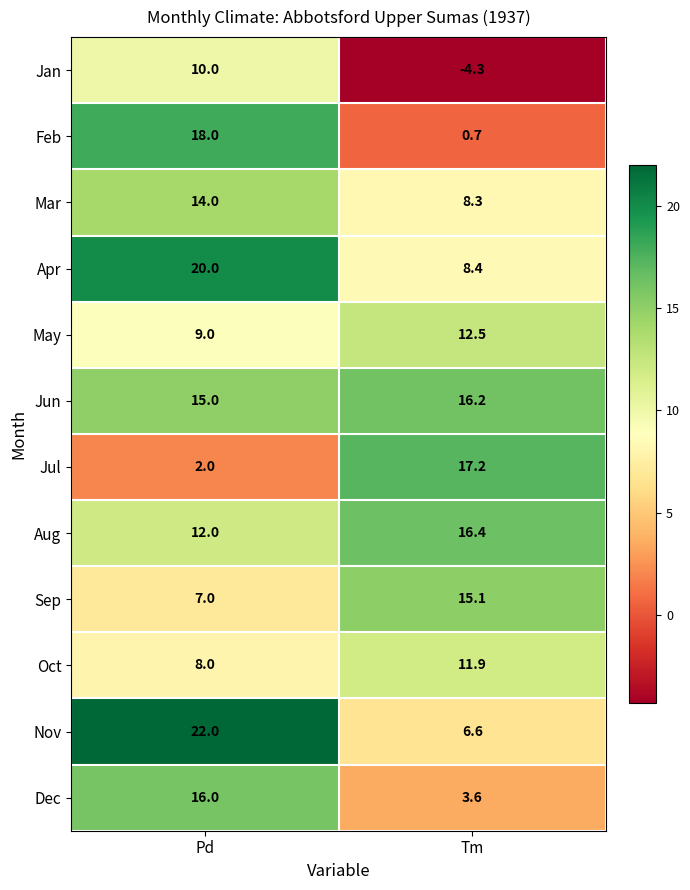

What is the average value of the Mar series?

11.2